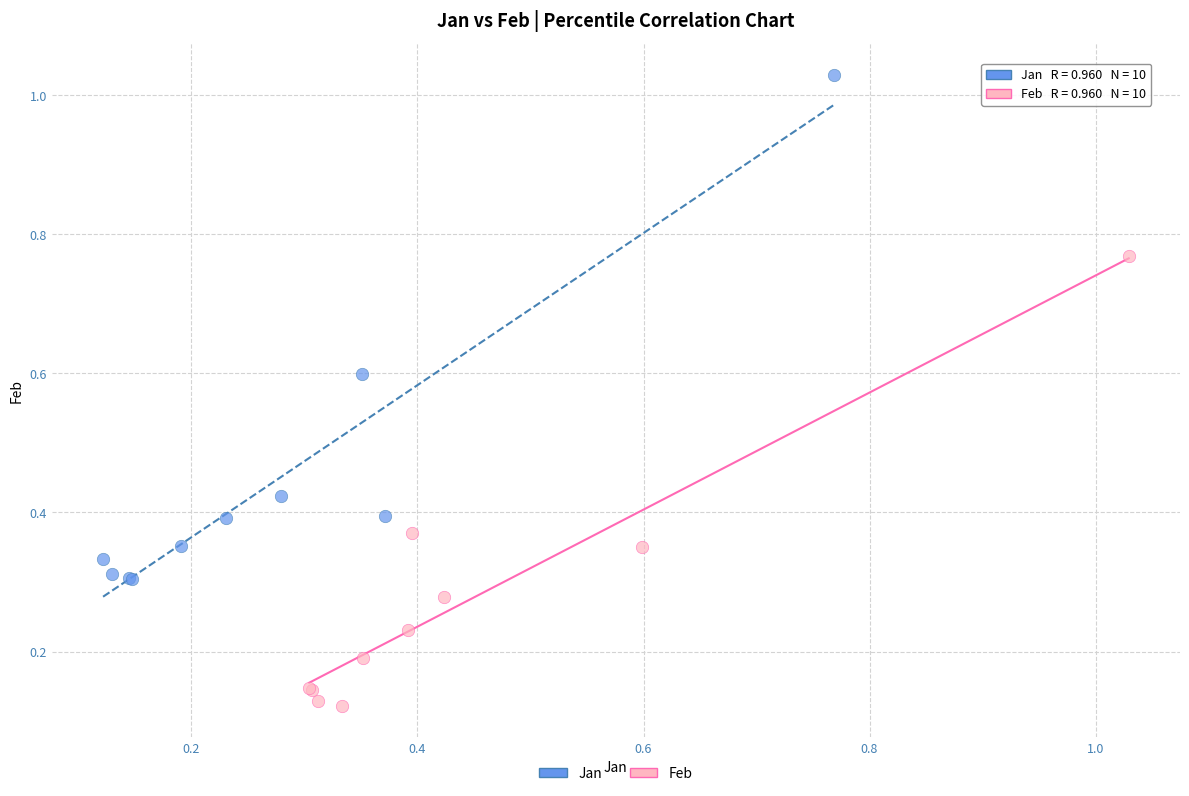

Which series has the widest spread of Y values?

Jan